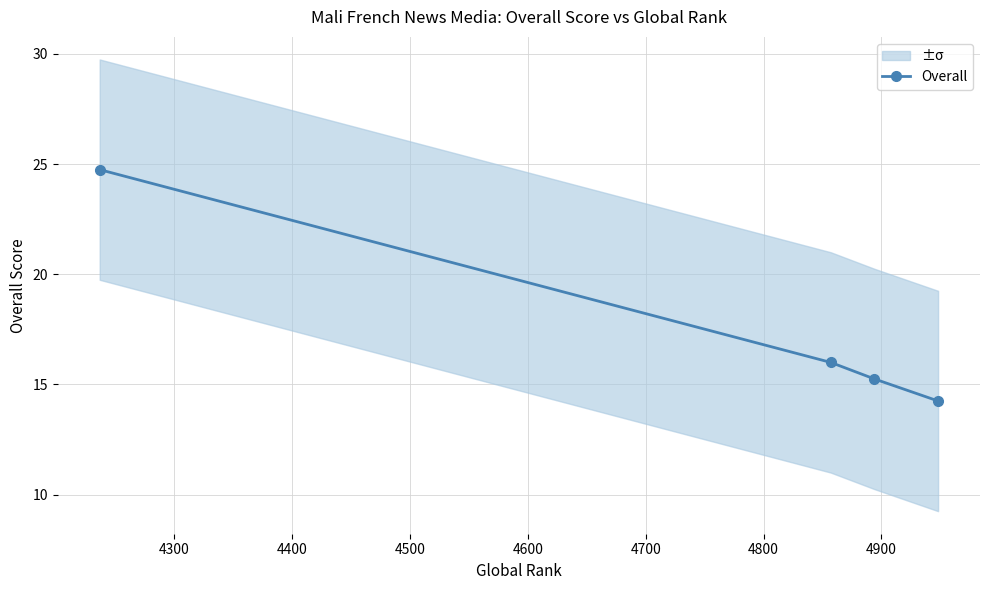

Reading left to right, extract all data points from this chart.

24.8	16.0	15.2	14.2